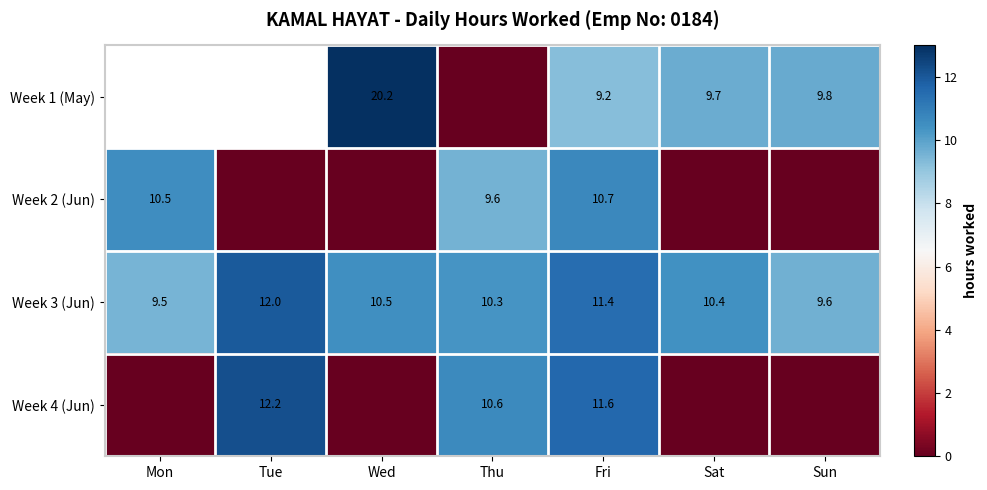

True or false: Week 4 (Jun) has a value of 12.2 at Tue.

True